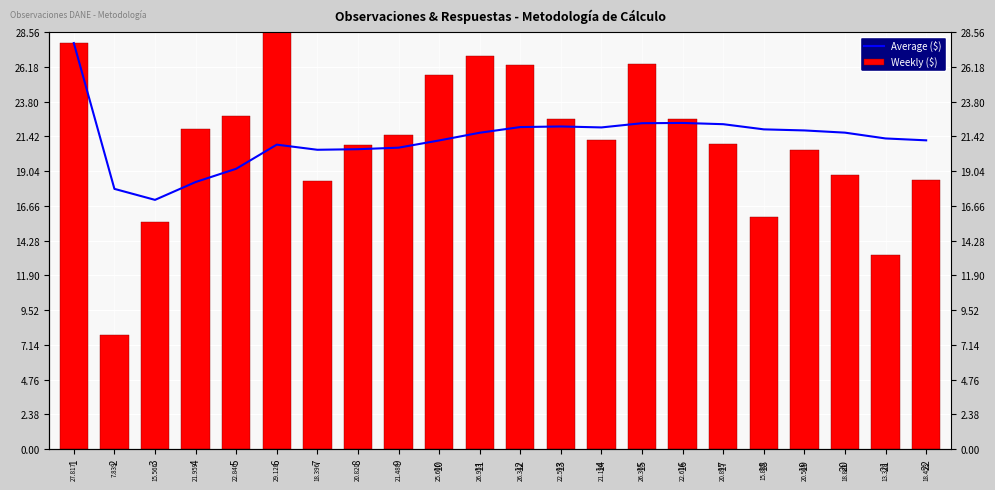

Is it true that Weekly ($) equals 20.8 at 8?

True